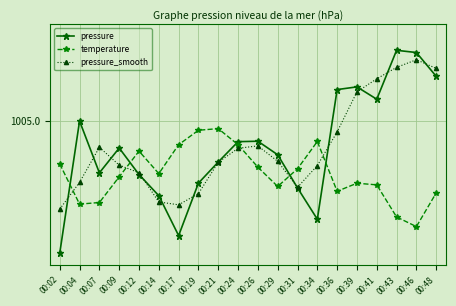

Which series has the largest total across all categories?

pressure